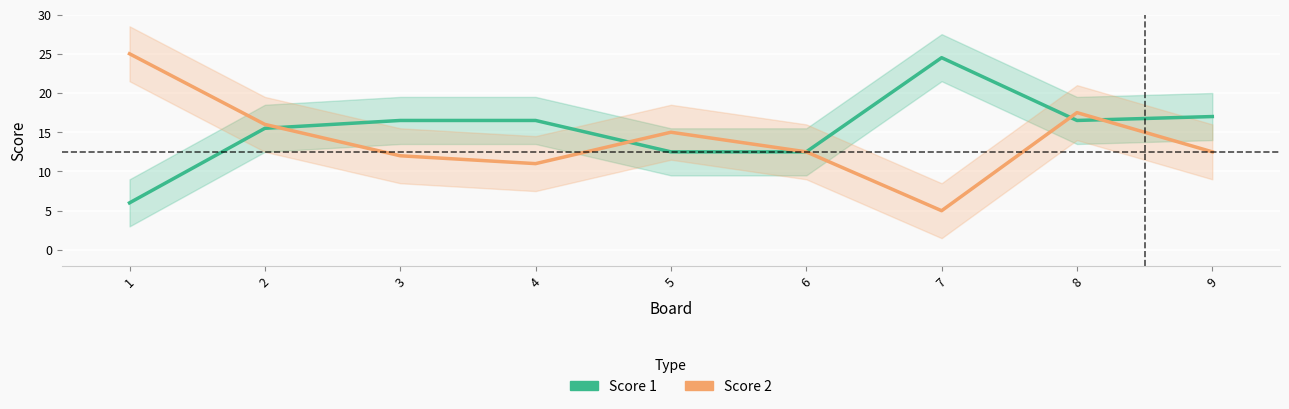

Which series ends up on top after the final intersection of Score 2 and Score 1?

Score 1